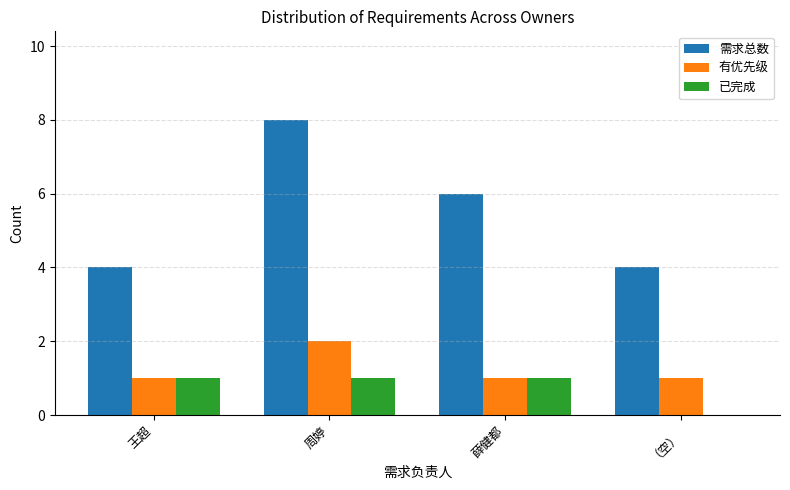

Read the 需求总数 value at （空）.

4